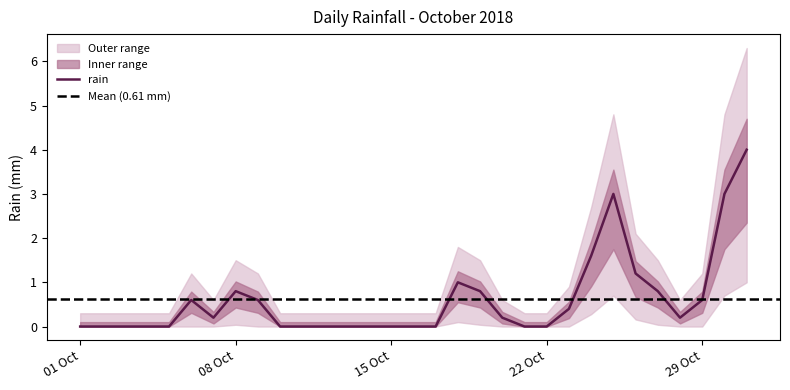

How many interior local peaks (higher than both neighbors) does the data have?

4